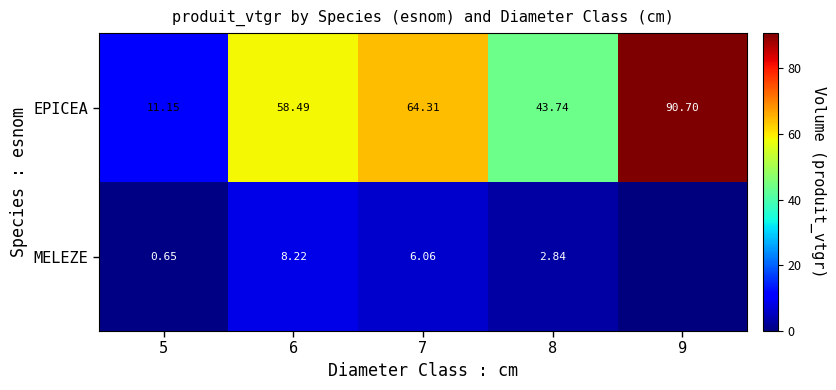

What is the maximum value shown in the chart?

90.7